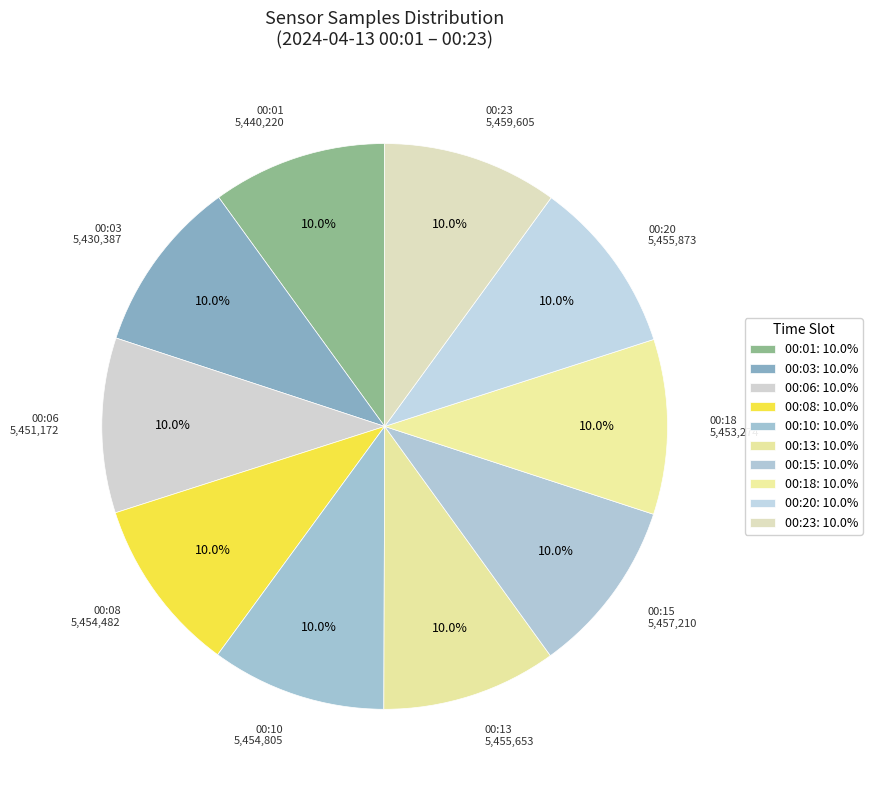

To the nearest percent, what is the average slice percentage?

10%